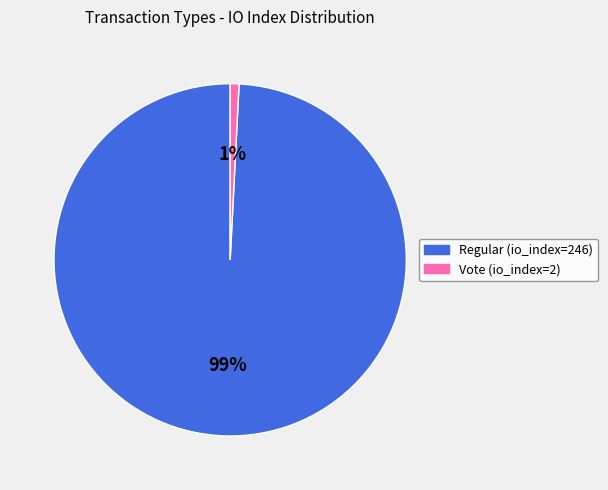

How many slices are in this pie chart?

2